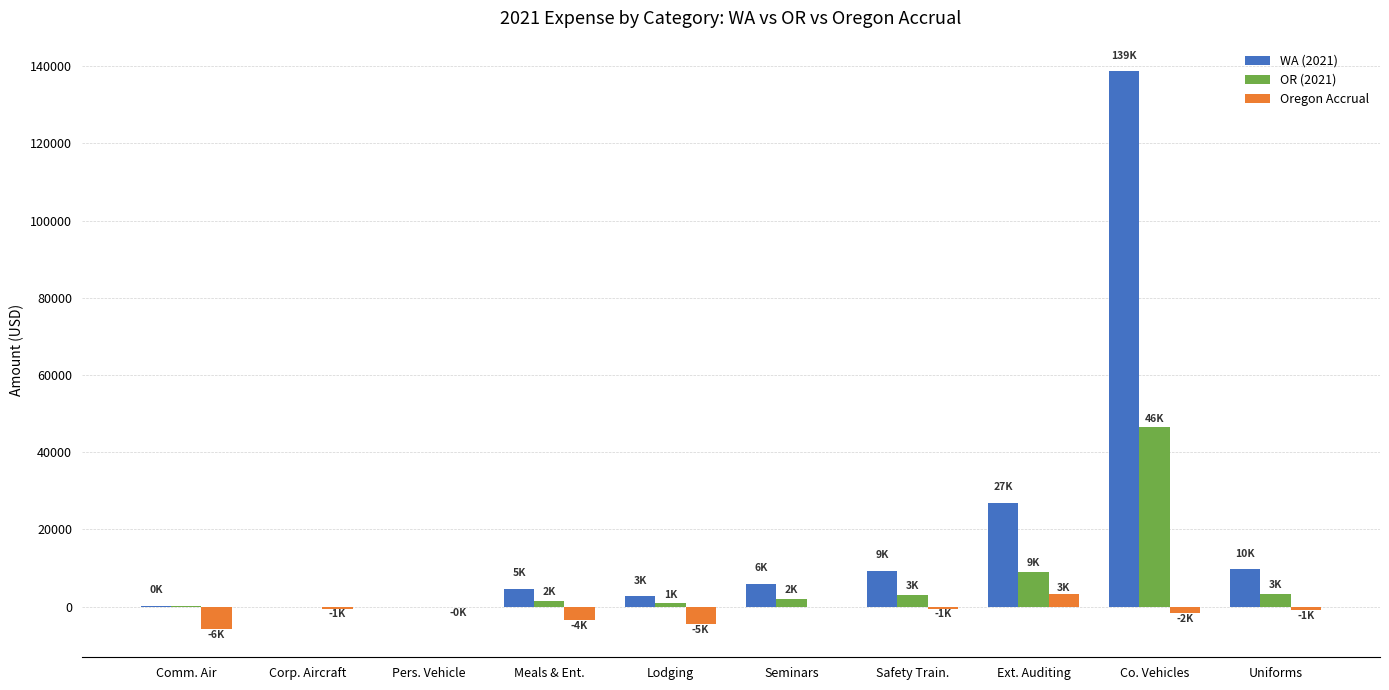

Does the chart contain stacked bars?

No